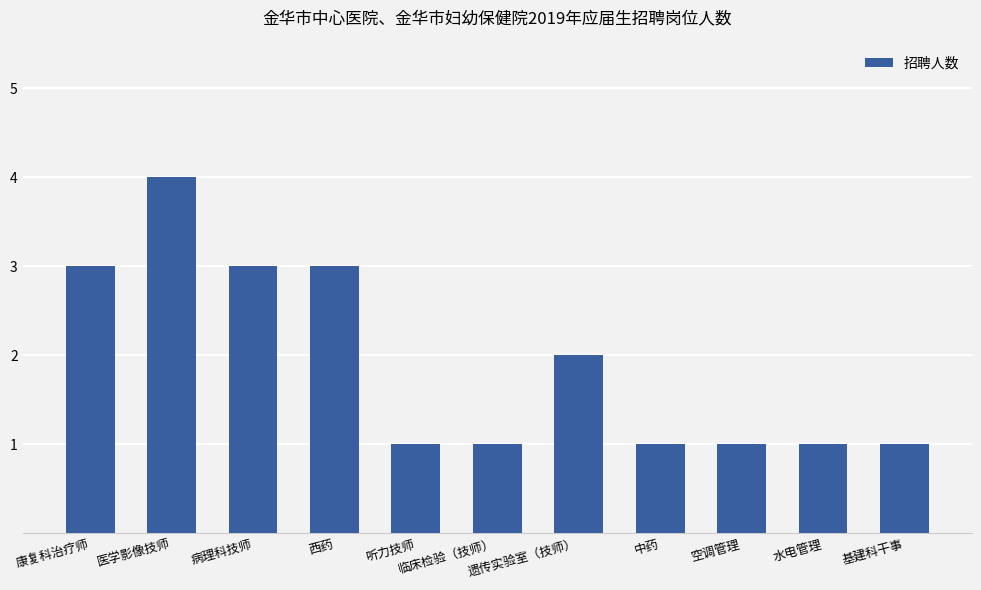

Count the values in the range 1 to 3.

10